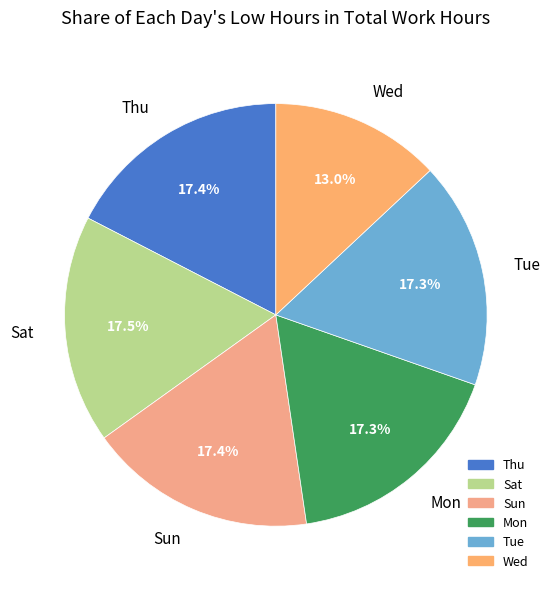

Does any single category account for the majority?

No